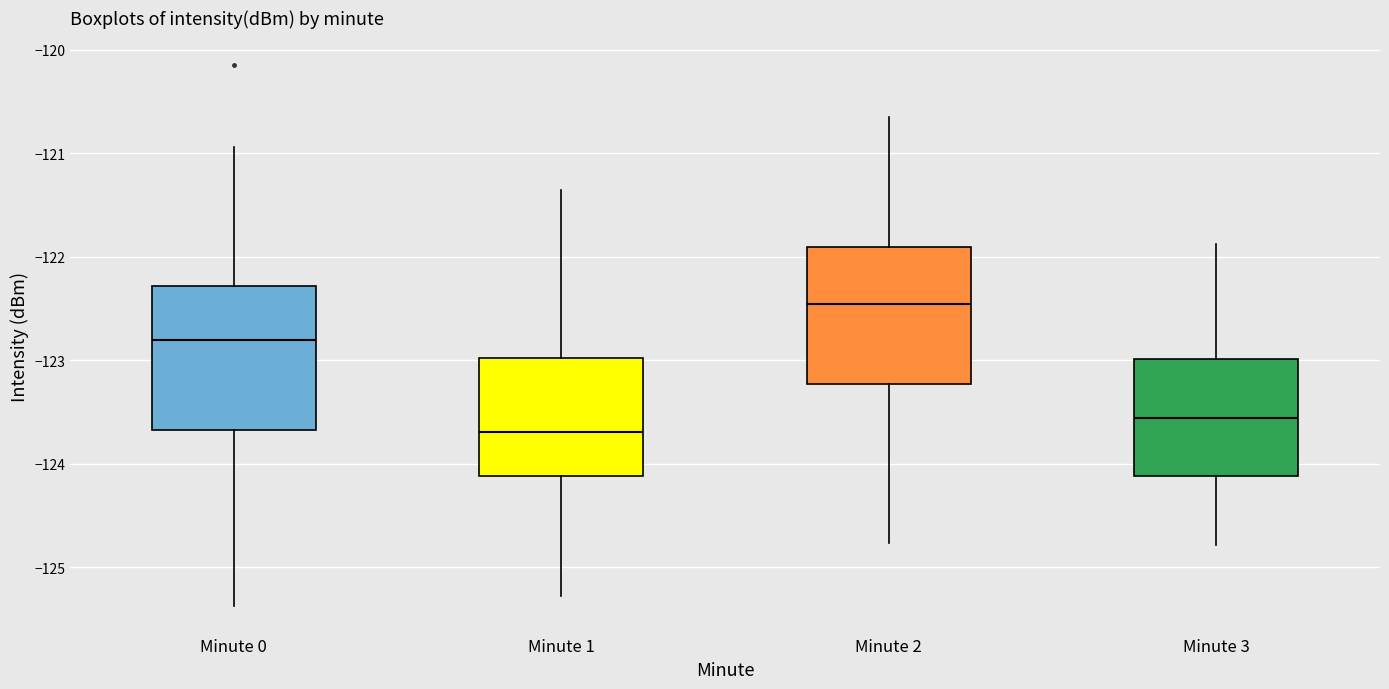

Where does the upper whisker of the box for Minute 1 end on the y-axis? The values are not printed on the chart, so give them approximately, as read against the axis.

-121.4